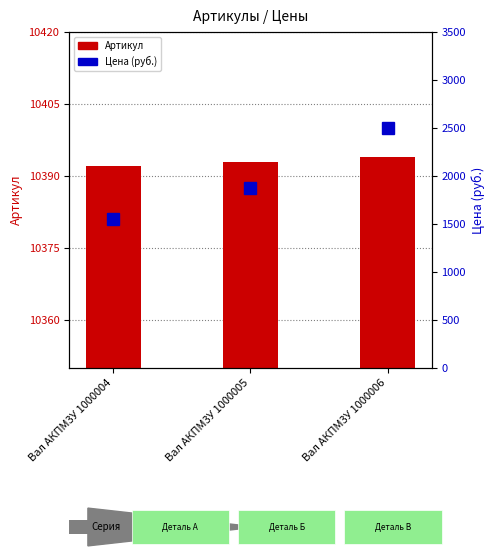

What is the difference between the Цена (руб.) values at Вал АКПМ3У 1000006 and Вал АКПМ3У 1000005?

620